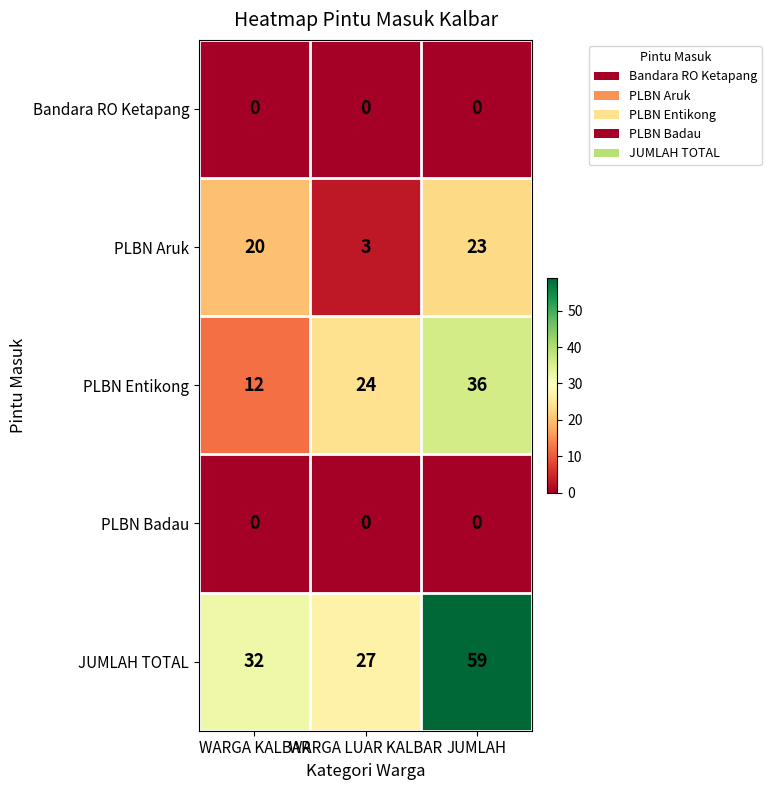

Where is PLBN Entikong nearest to the value 24?

WARGA LUAR KALBAR